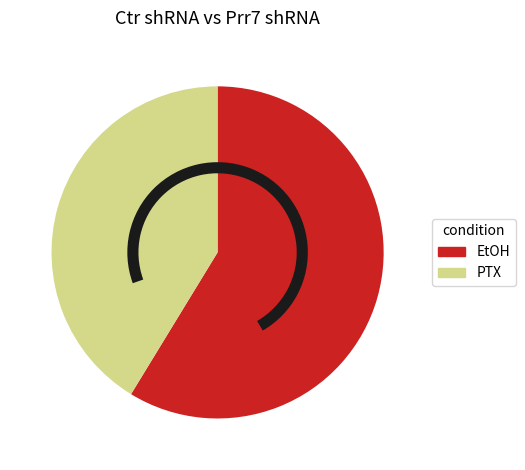

Is the sum of EtOH and PTX greater than half?

Yes